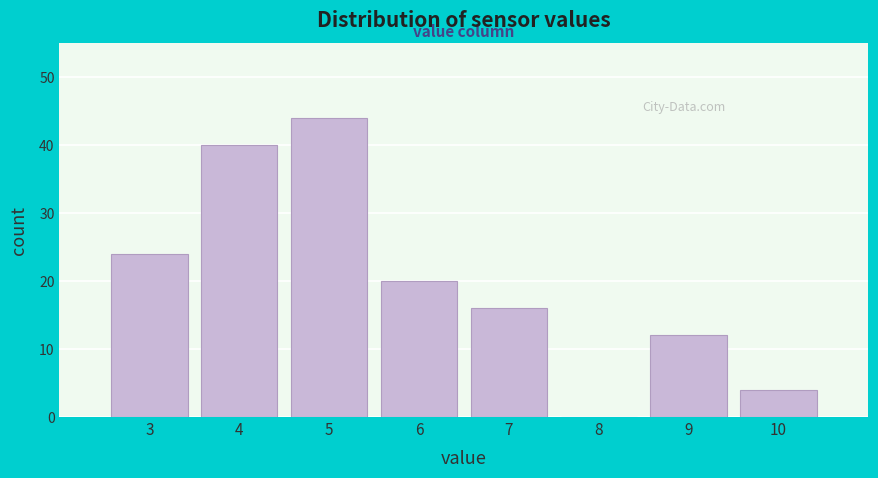

Reading left to right, transcribe all the data shown in this chart.

3=24	4=40	5=44	6=20	7=16	8=0	9=12	10=4